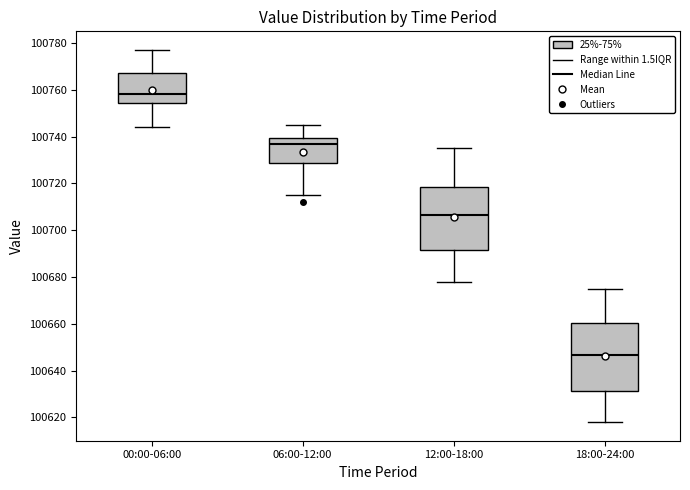

Reading left to right, read every box against the y-axis: the position of its median line, the range the box covers, and the ends of its whiskers. The values are not printed on the chart, so give them approximately, as read against the axis.

00:00-06:00: median 100758, box 100754 to 100768, whiskers 100744 to 100778
06:00-12:00: median 100738, box 100728 to 100740, whiskers 100716 to 100746
12:00-18:00: median 100706, box 100692 to 100718, whiskers 100678 to 100736
18:00-24:00: median 100646, box 100632 to 100660, whiskers 100618 to 100676